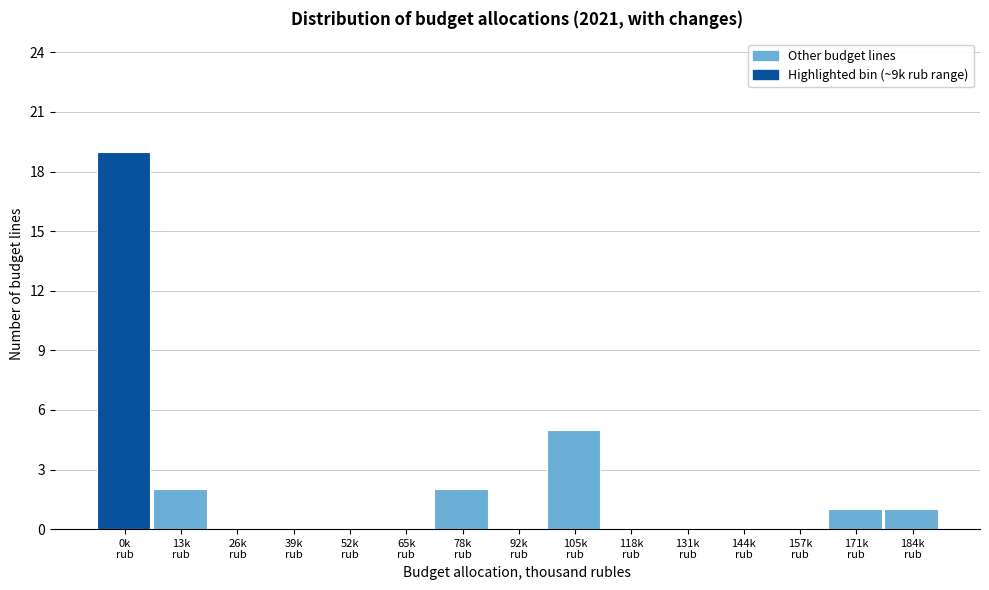

What is the sum of all values?

30